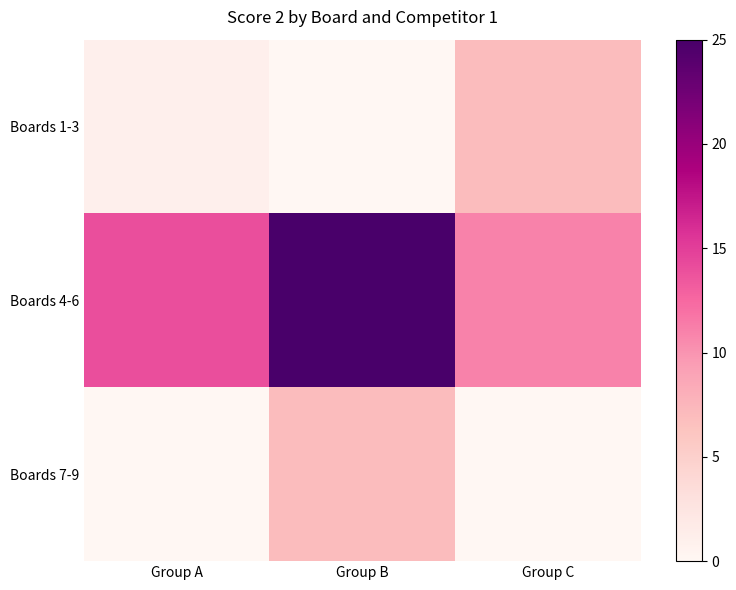

Which has a higher value, Group A or Group C?

Group C